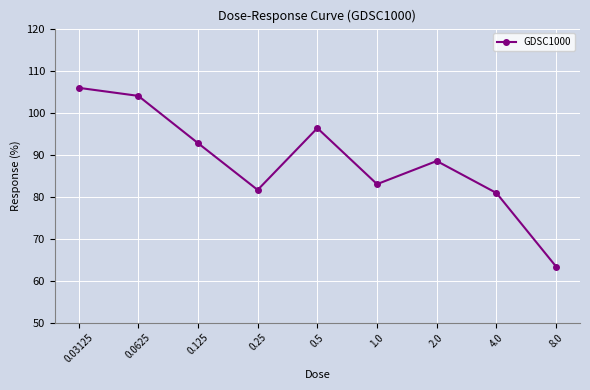

The chart shows a value of 105.9 at 0.03125. True or false?

True